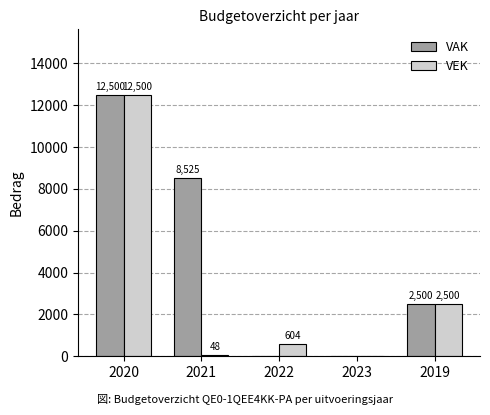

Reading right to left, extract all data points from this chart.

VAK: 2019=2500	2023=0	2022=0	2021=8525	2020=12500
VEK: 2019=2500	2023=0	2022=604	2021=48	2020=12500